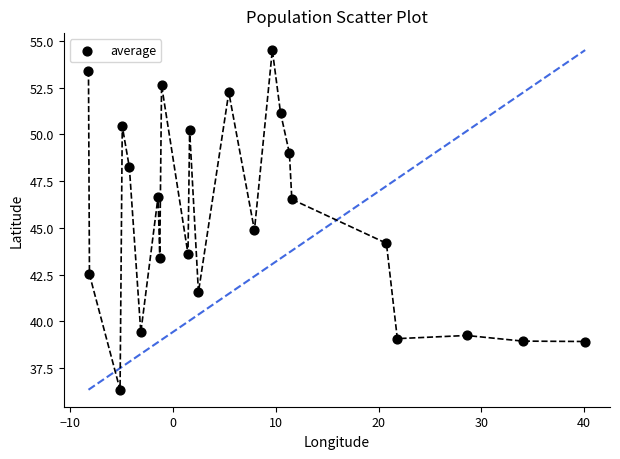

What is the range of X values (max minus min)?

48.4